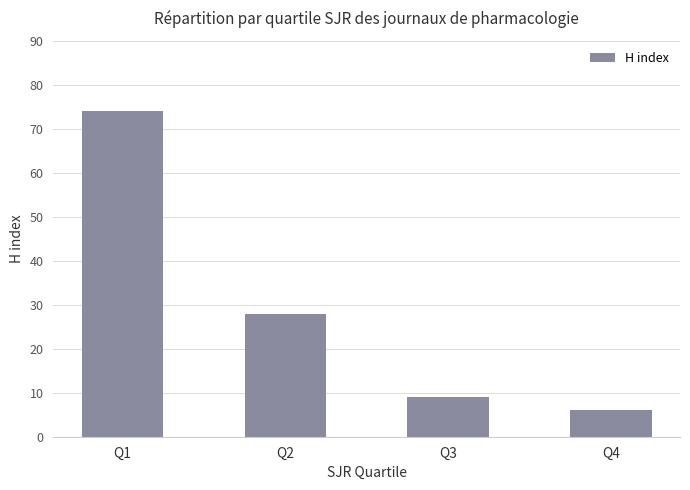

What is the change in value from Q3 to Q4?

-3